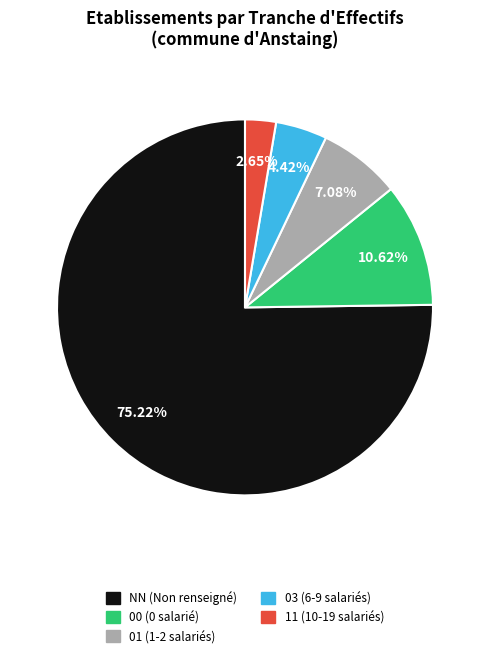

What percentage is NOT represented by 00?

89.4%